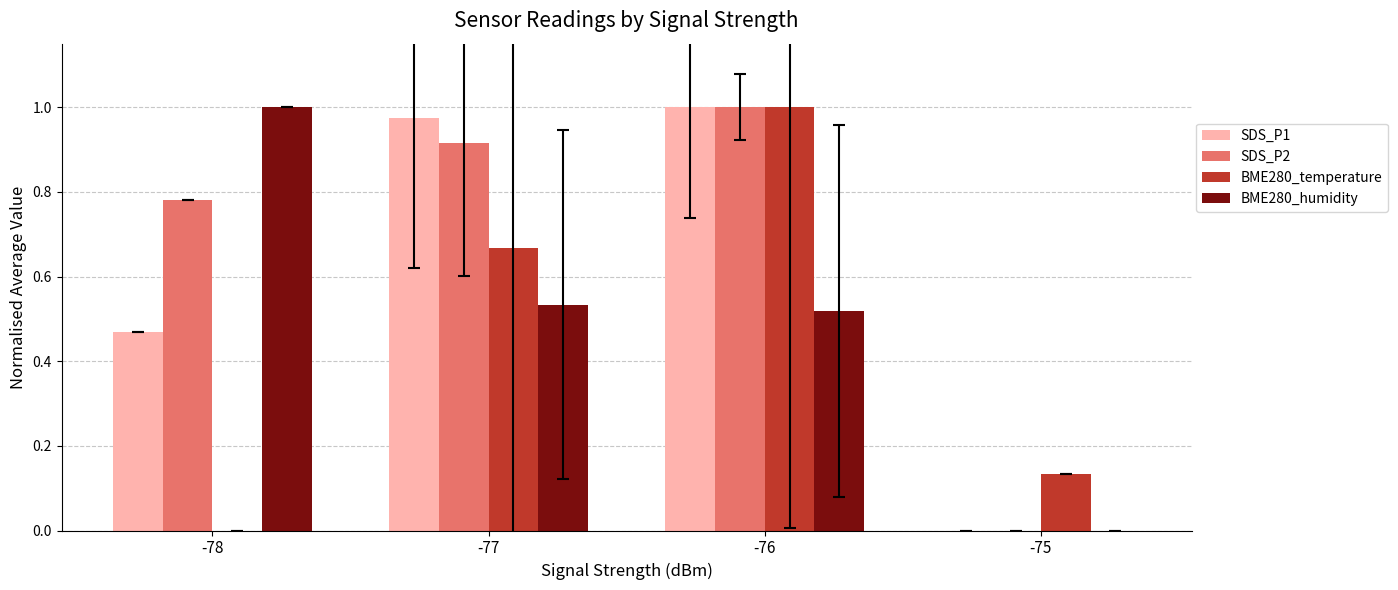

The SDS_P2 series shows 1.0 at -76. True or false?

True